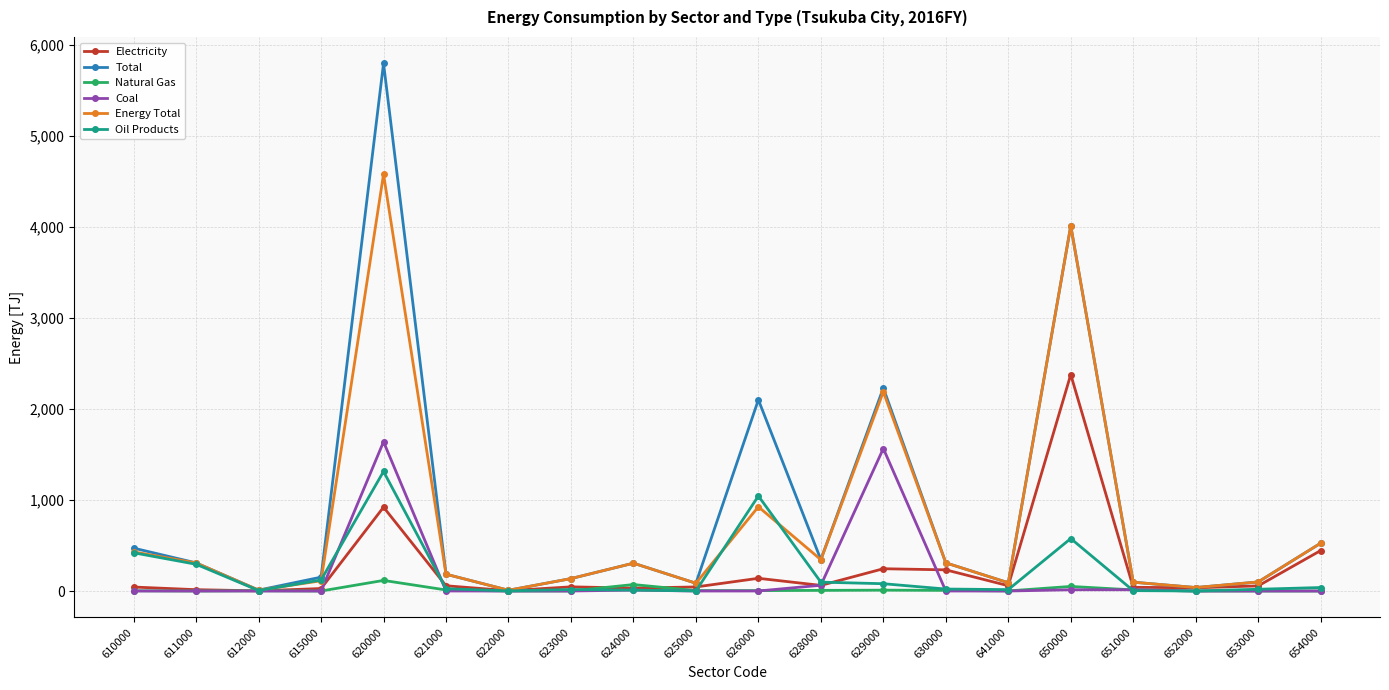

What is the value of the Total point at the 9th from the left?

305.6